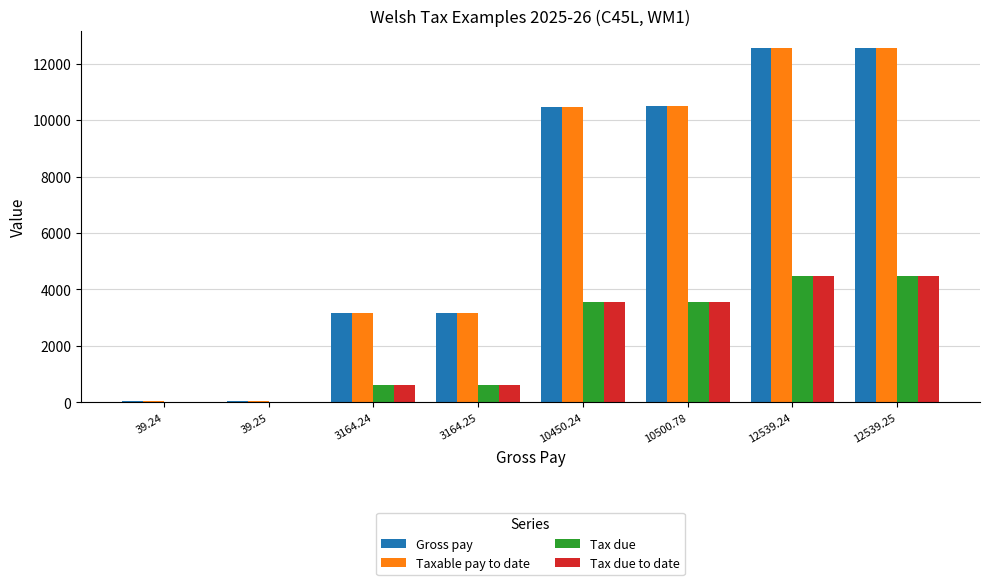

What is the total value across all series at 3164.24?

7578.5